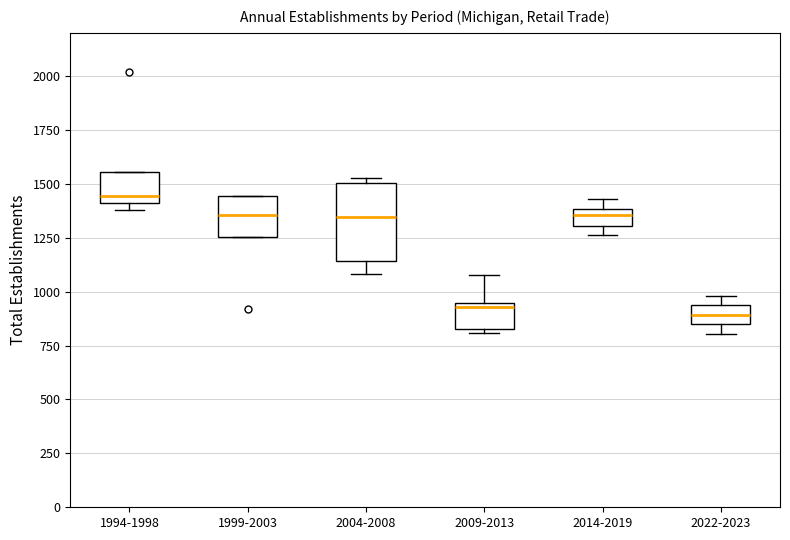

Where does the median line of the box for 2014-2019 sit on the y-axis? The values are not printed on the chart, so give them approximately, as read against the axis.

1350